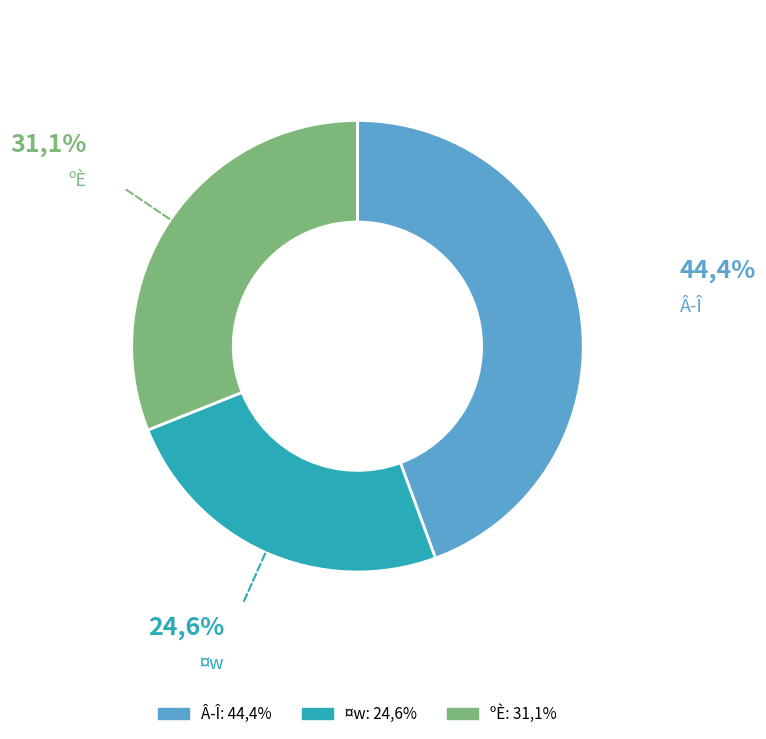

Is there a majority slice in this chart?

No